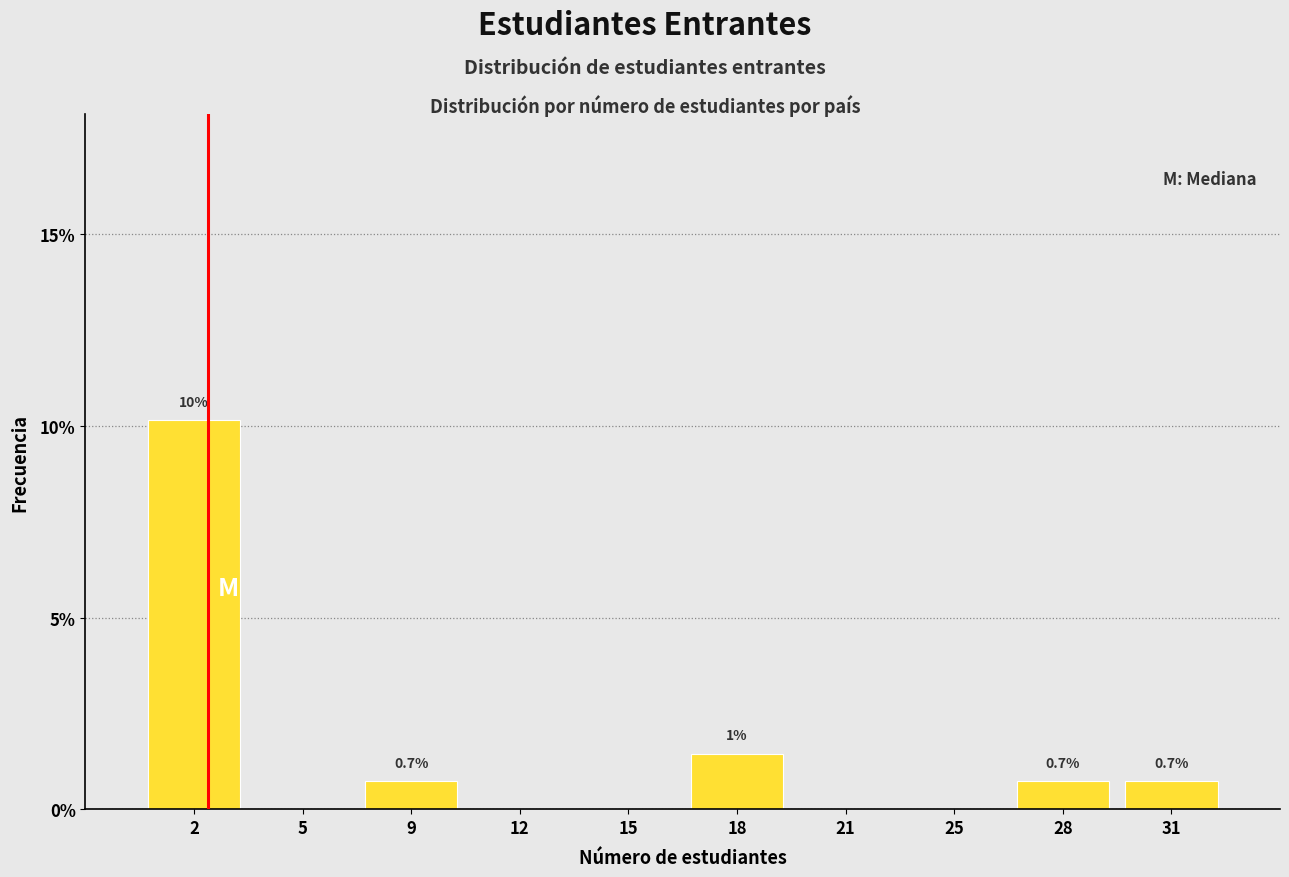

At which label is the value closest to 5?

18